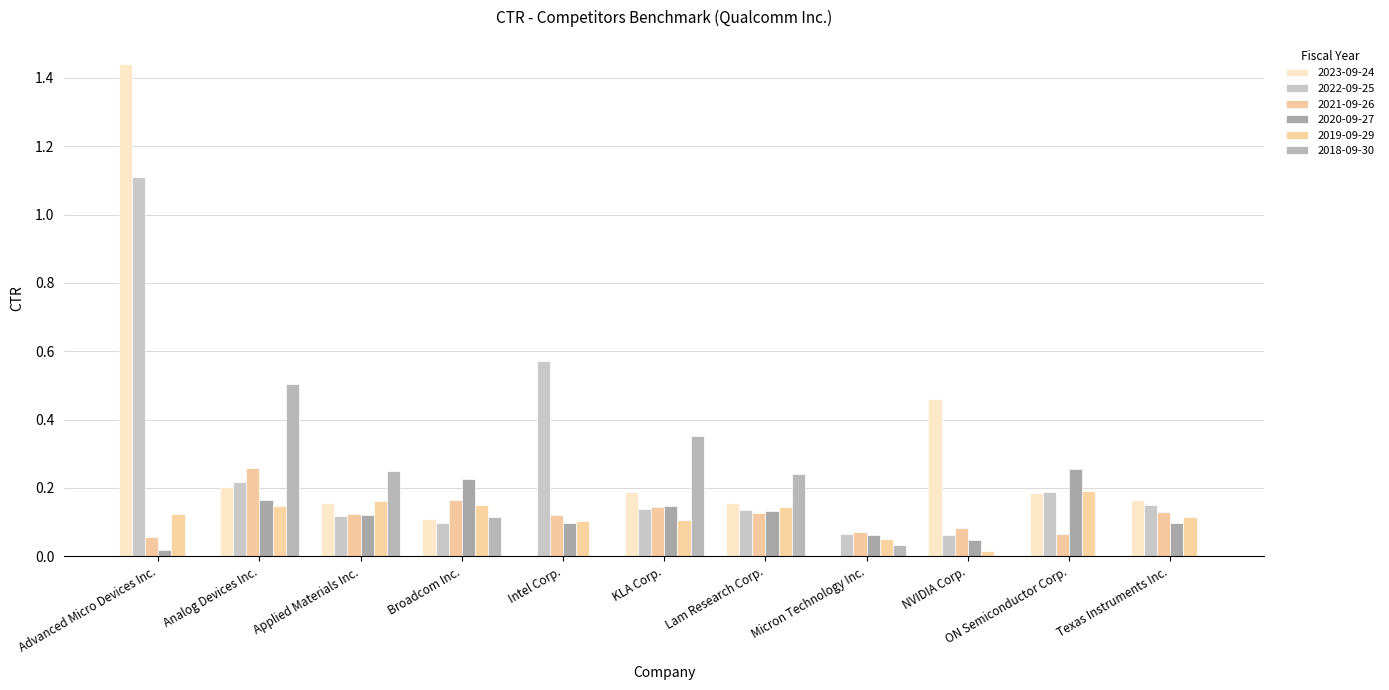

What is the total value across all series at Applied Materials Inc.?

0.9